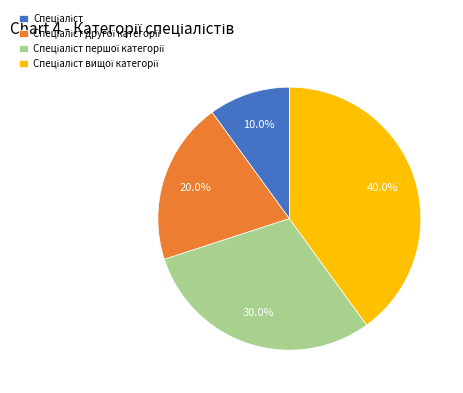

To the nearest percent, what is the difference between the largest and smallest slice percentages?

30%